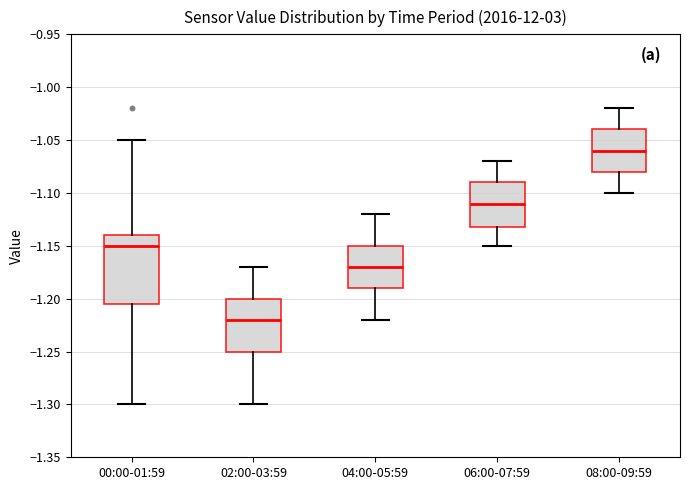

Which box is the tallest, from its lower edge to its upper edge?

00:00-01:59